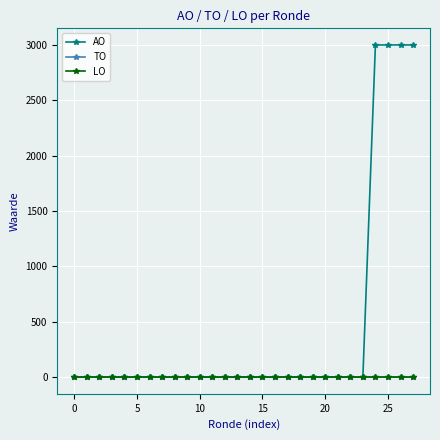

How many data points does each series have?

28